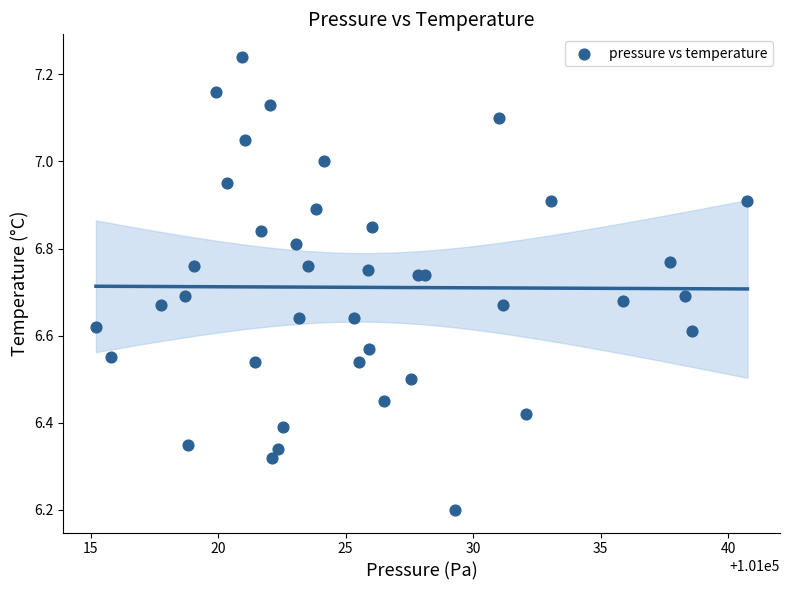

What Y value in the scatter plot is closest to 6?

6.2